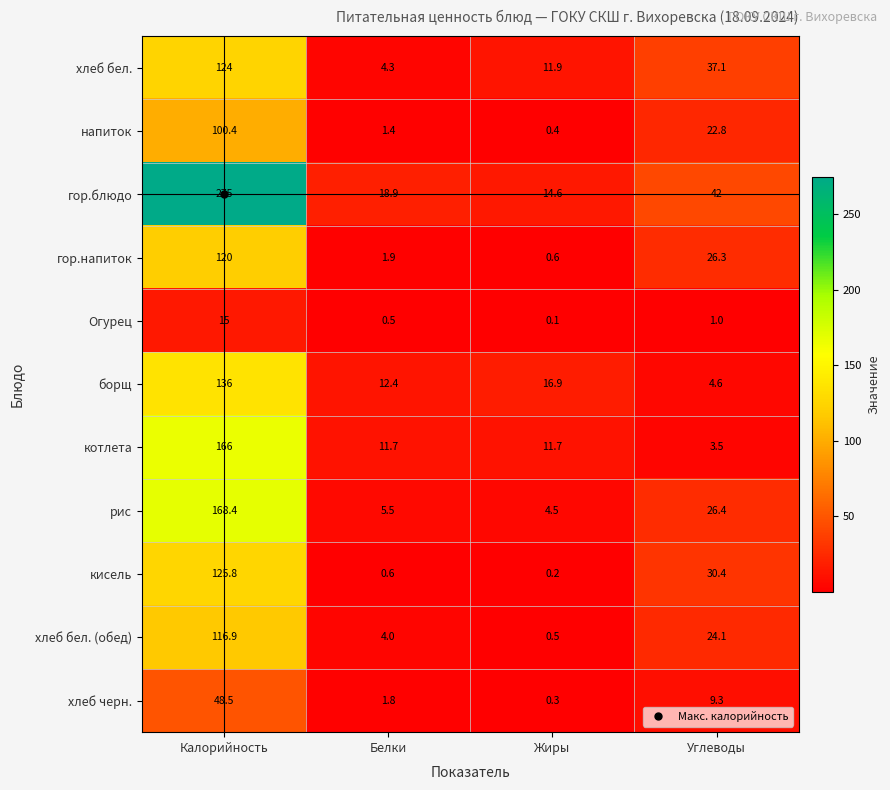

What is the minimum value for борщ?

4.6